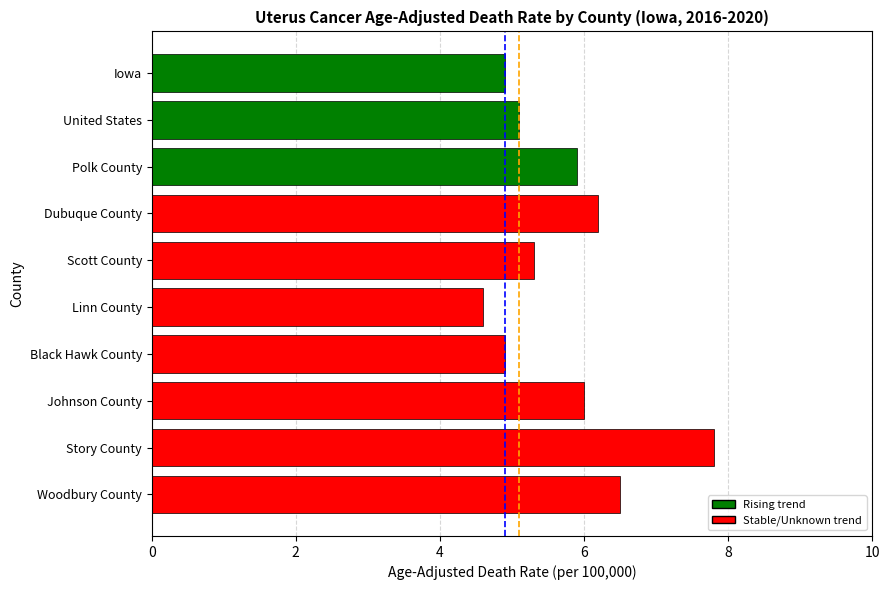

What is the change in value from Dubuque County to Linn County?

-1.6